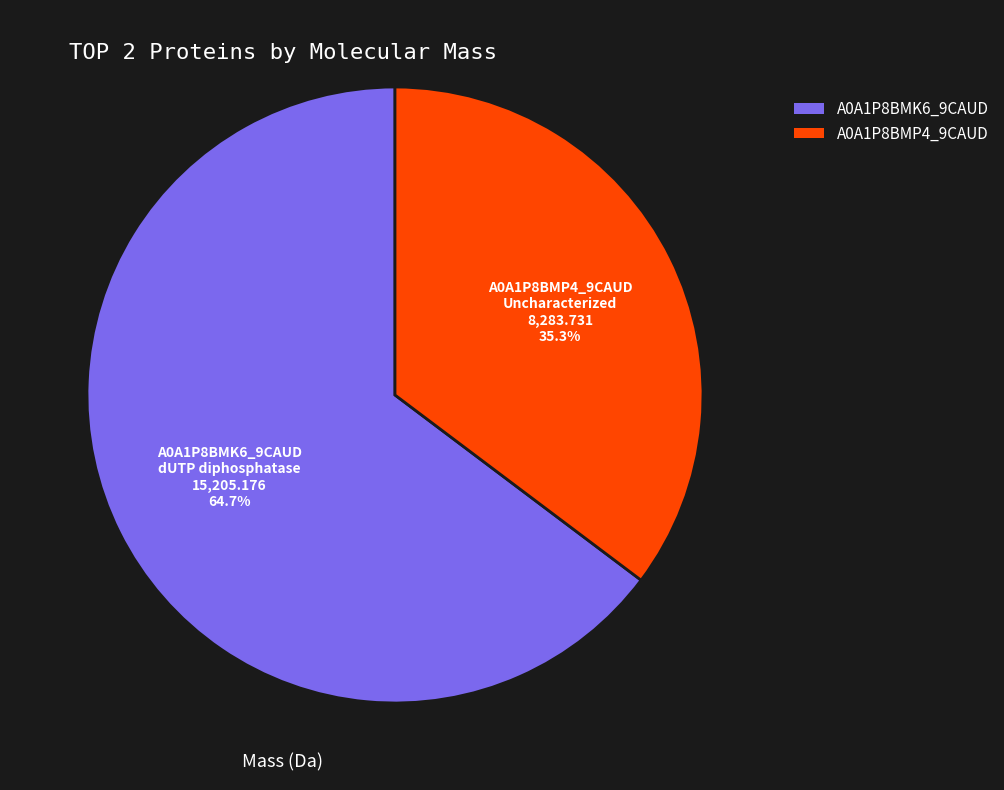

Does any single category account for the majority?

Yes